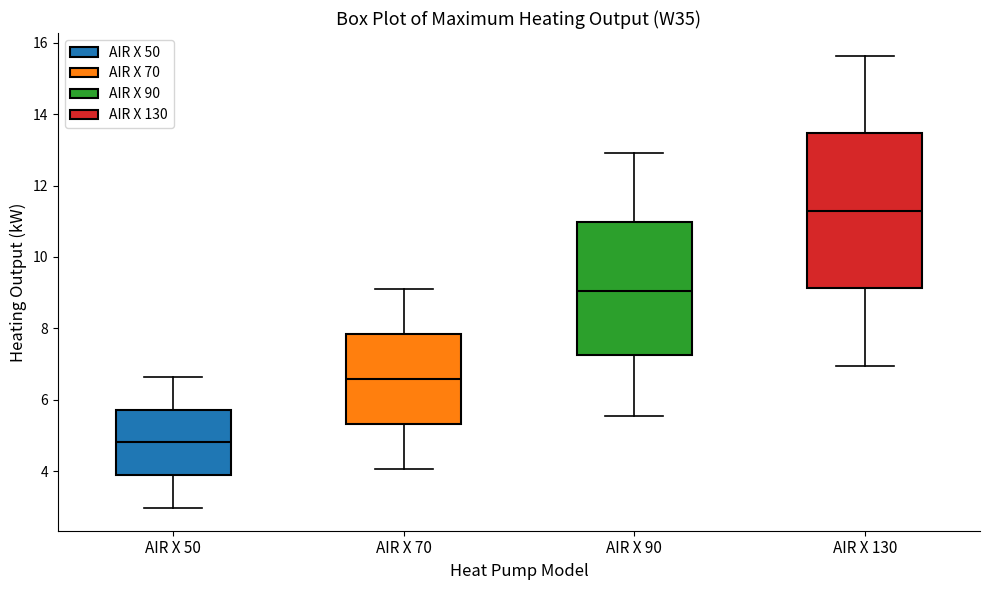

Which box has the highest median line?

AIR X 130